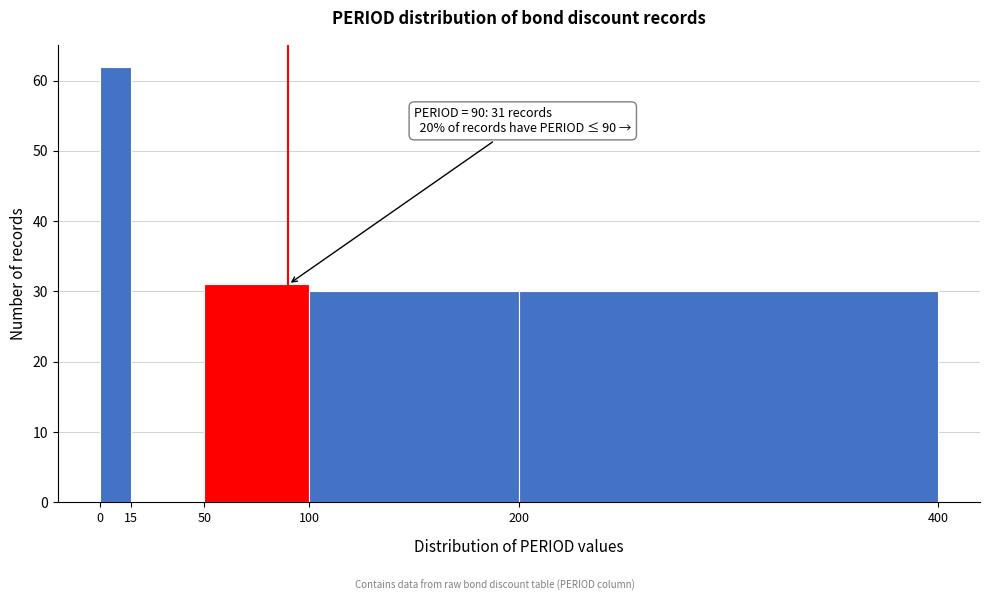

Over which range of the x-axis is the bar tallest?

0 to 15